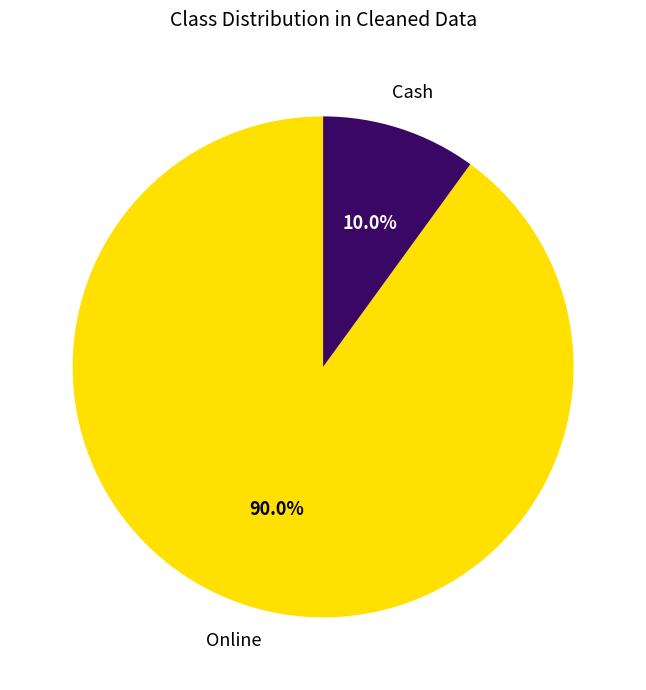

Is there a majority slice in this chart?

Yes